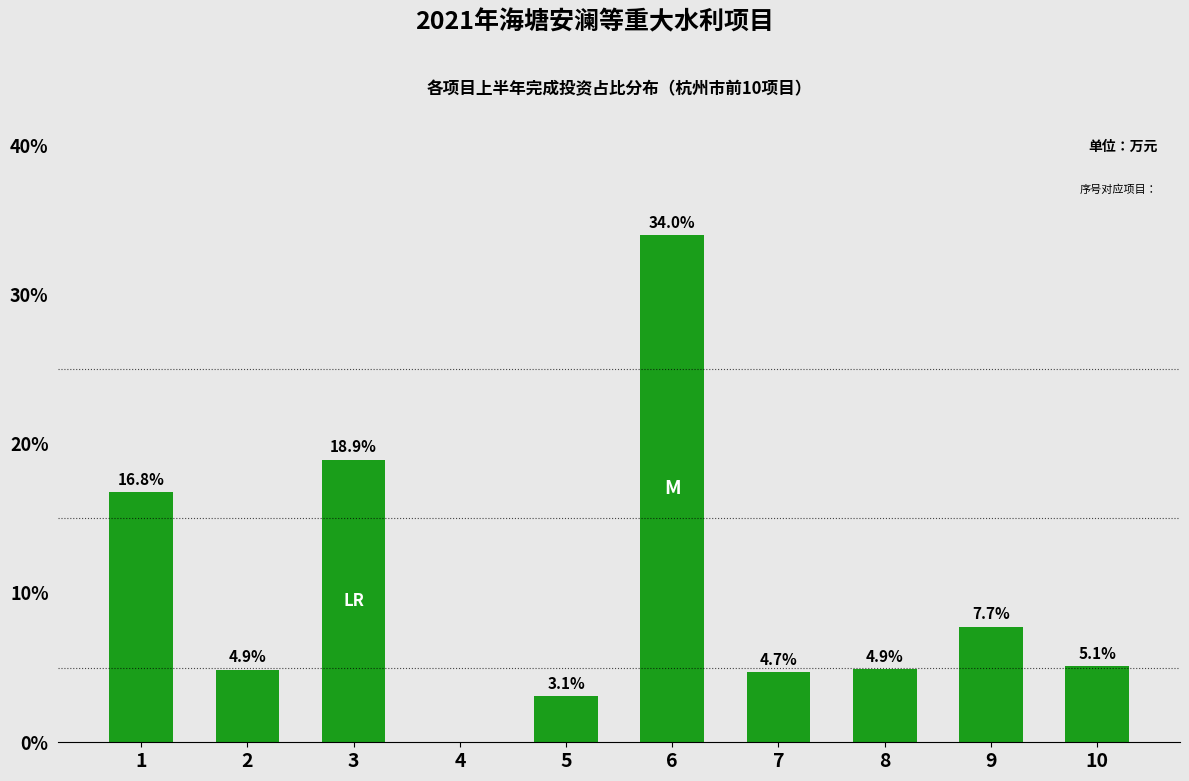

What is the change in value from 5 to 8?

+1.8